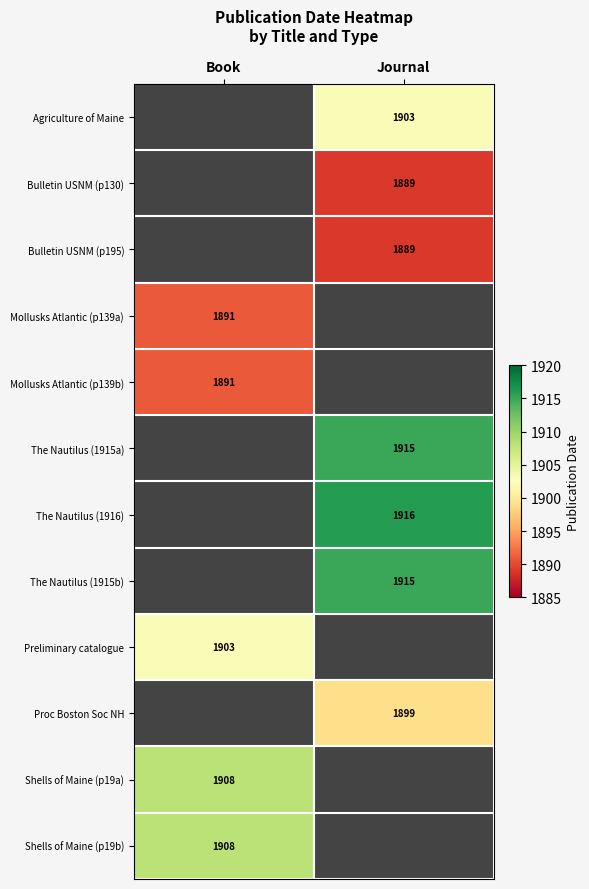

What is the greatest value displayed?

1916.0